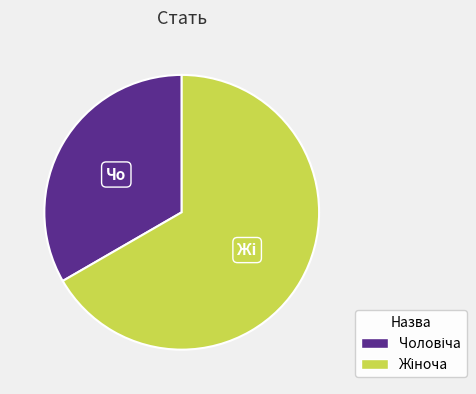

What percentage is NOT represented by Чоловіча?

66.7%